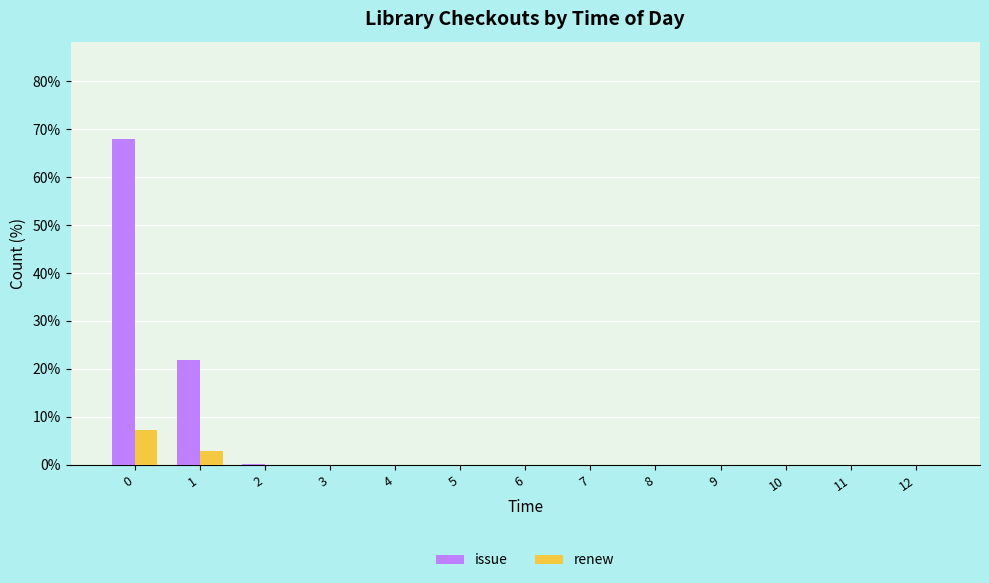

Are the bars grouped side by side (vs. stacked)?

Yes